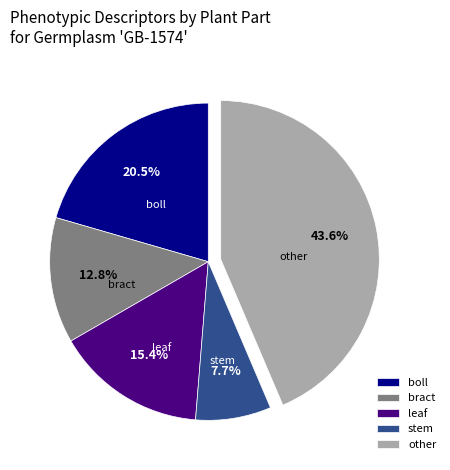

To the nearest percent, what percentage of the pie is other?

44%